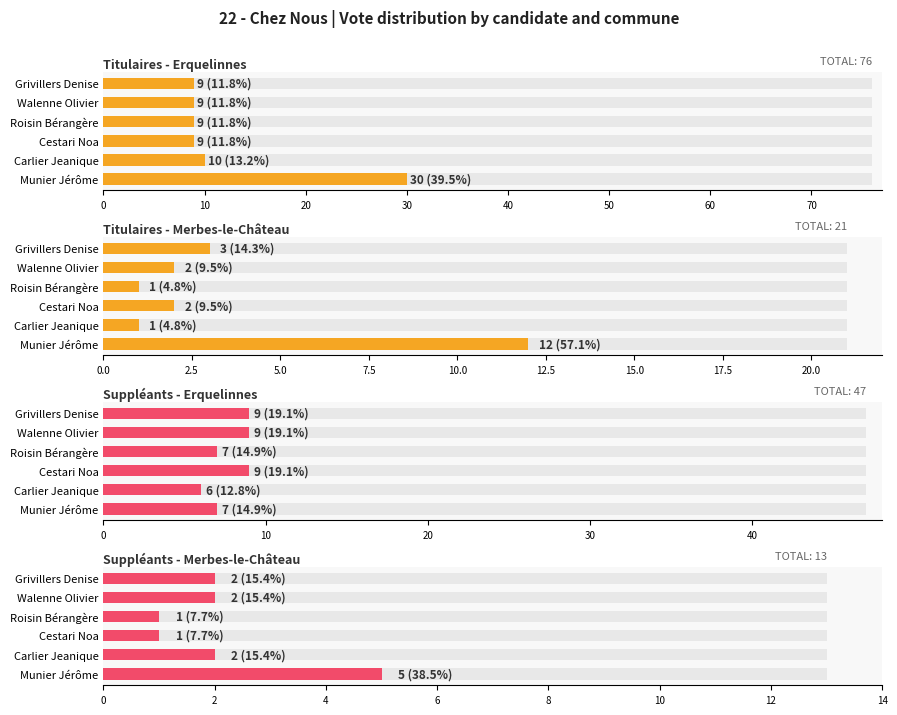

What is the difference between the maximum and minimum values in the Titulaires - Merbes-le-Château series?

11